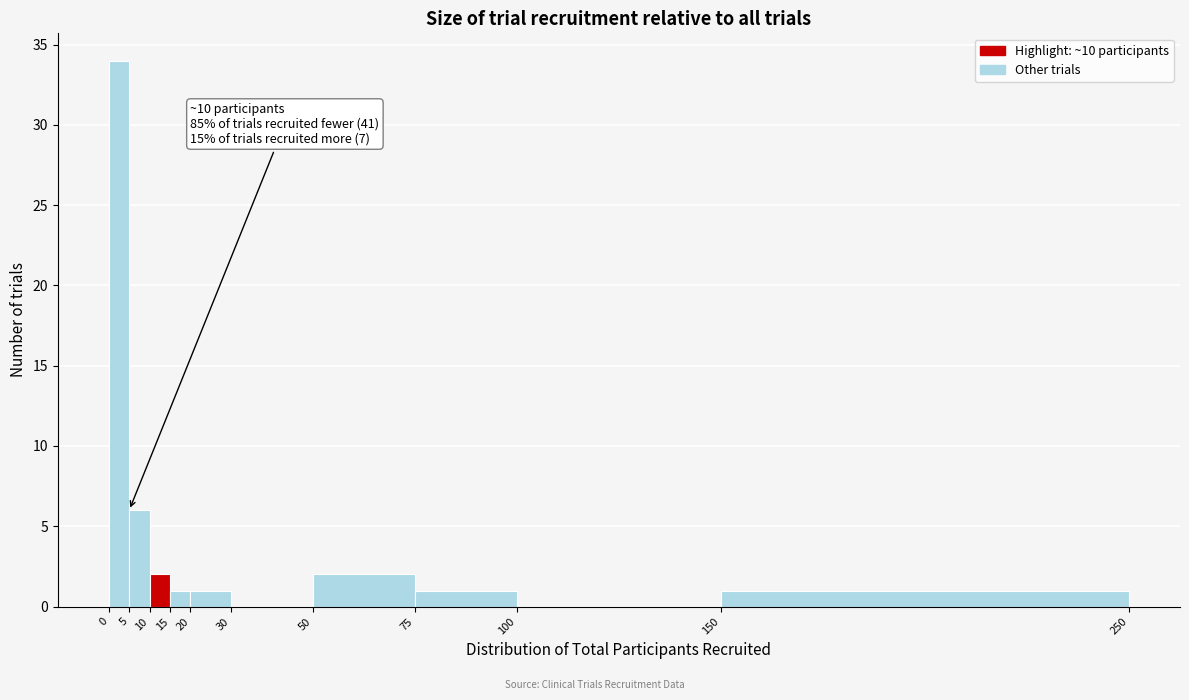

Which range on the x-axis has the tallest bar?

0 to 5